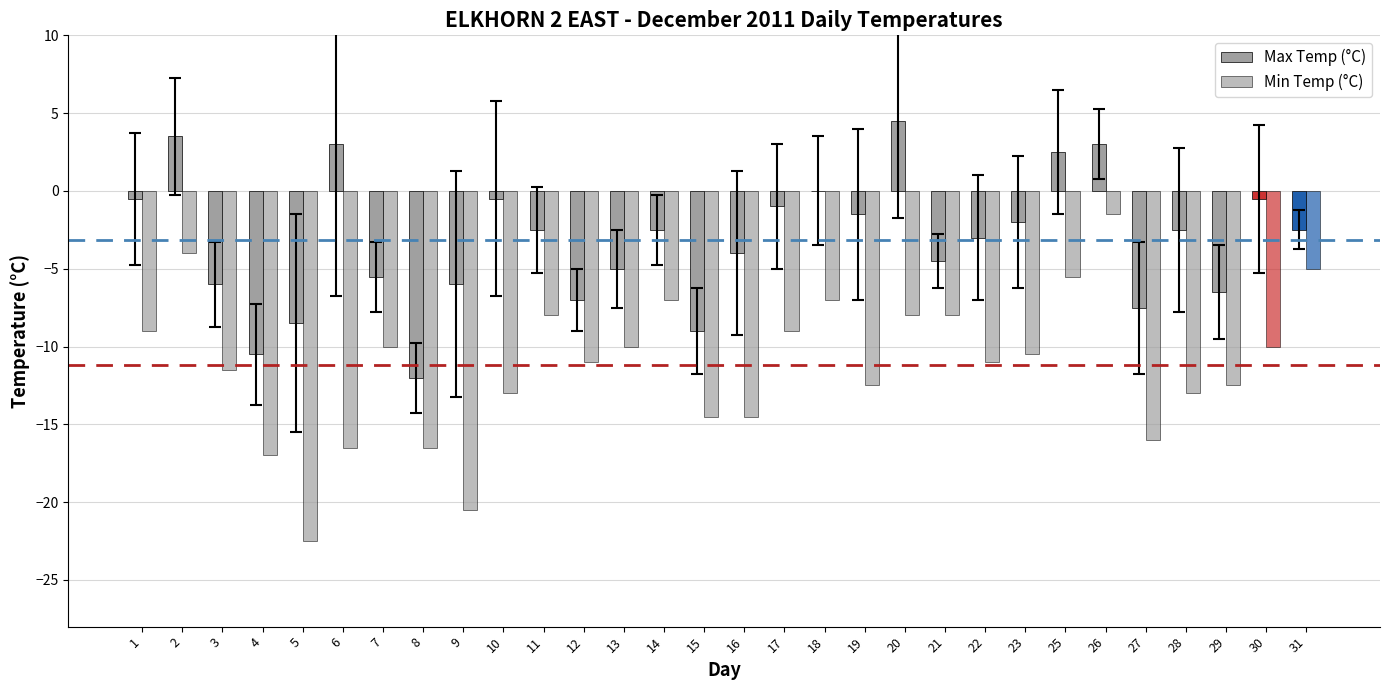

Is it true that Min Temp (°C) equals -17.0 at 22?

False